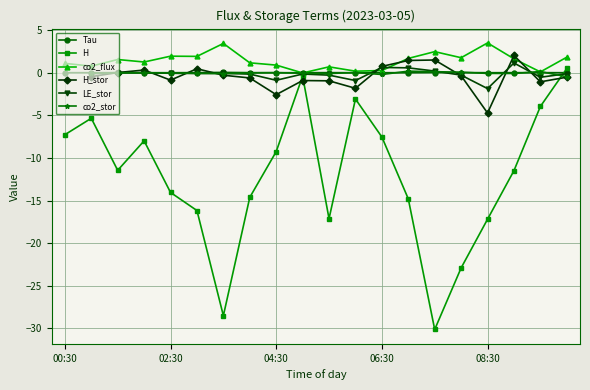

What is the value of the co2_flux point at the 5th from the left?

1.9